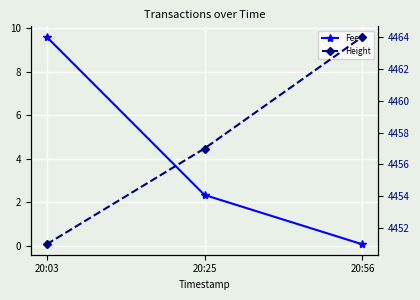

Where does the Height series first go above 4457?

20:56